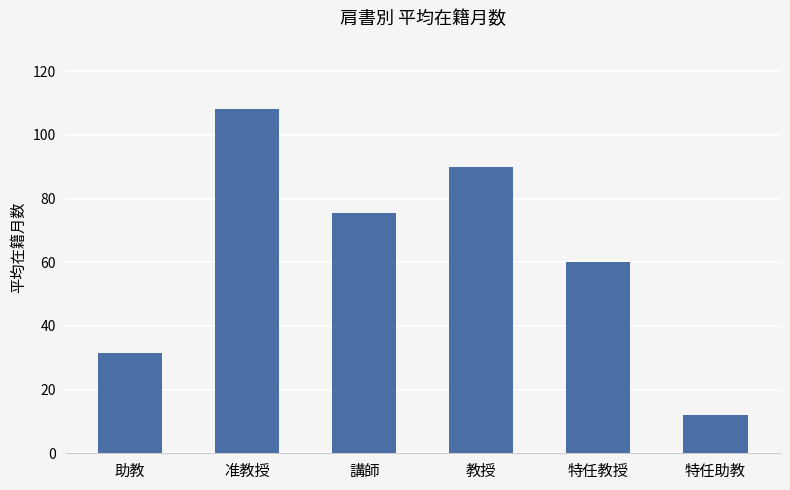

What is the label of the 5th bar from the left?

特任教授